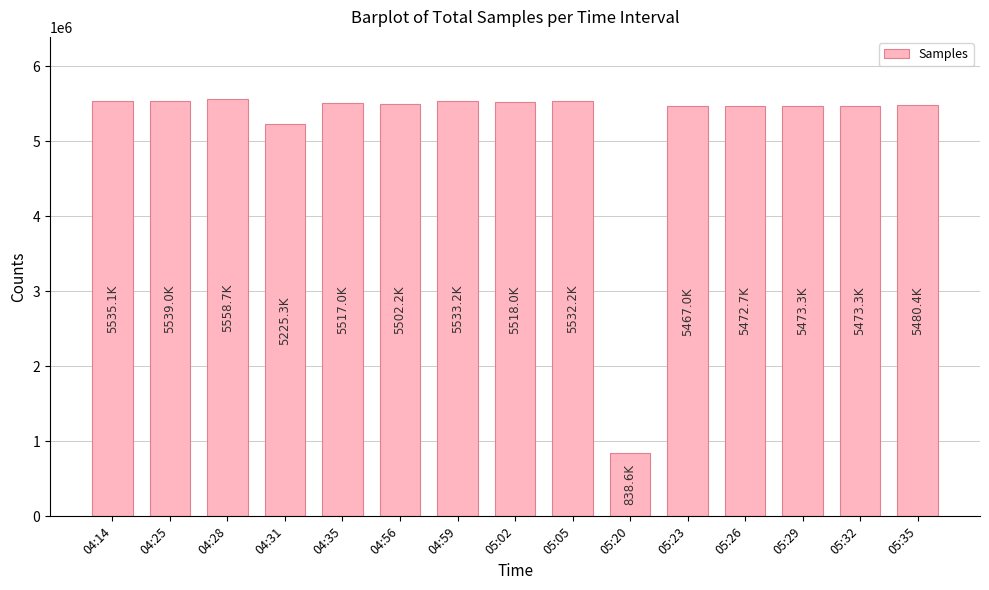

The chart shows a value of 5517009 at 04:35. True or false?

True